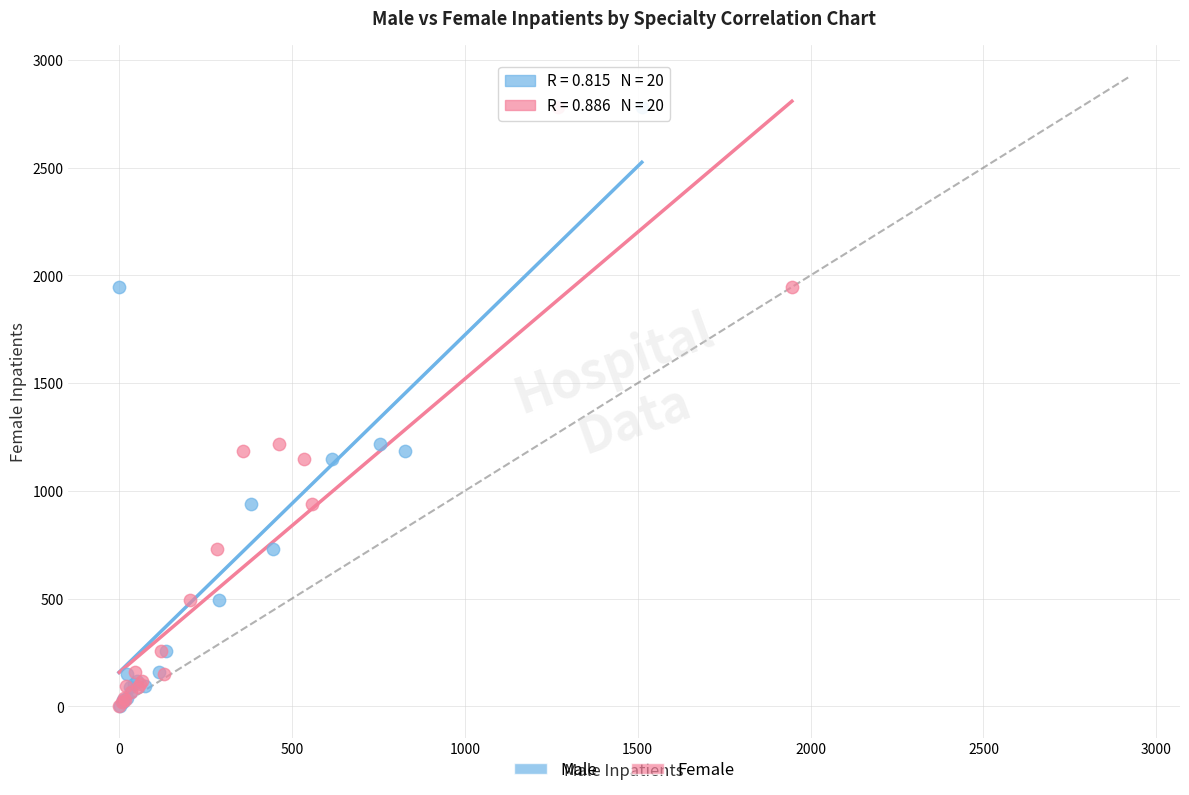

What are all the series names shown in the legend?

Male, Female